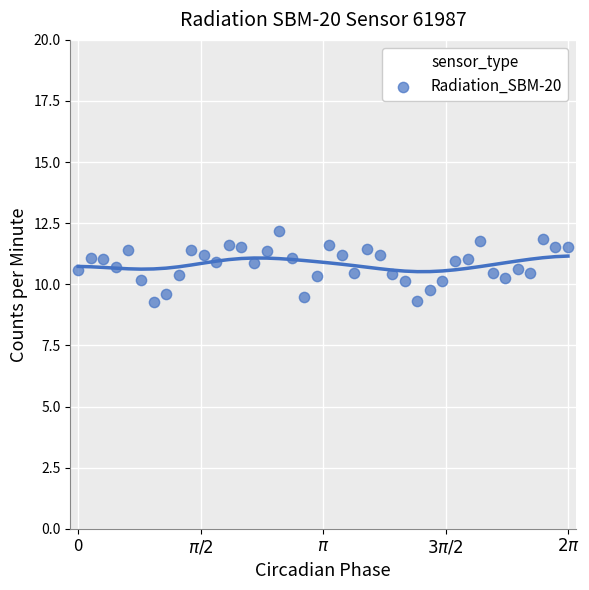

What is the range of X values (max minus min)?

6.3